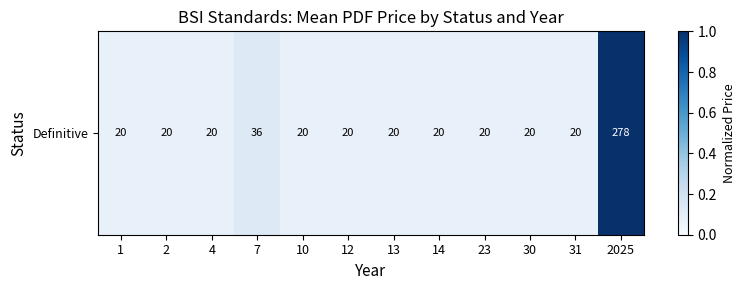

Which has a higher value, 12 or 30?

12